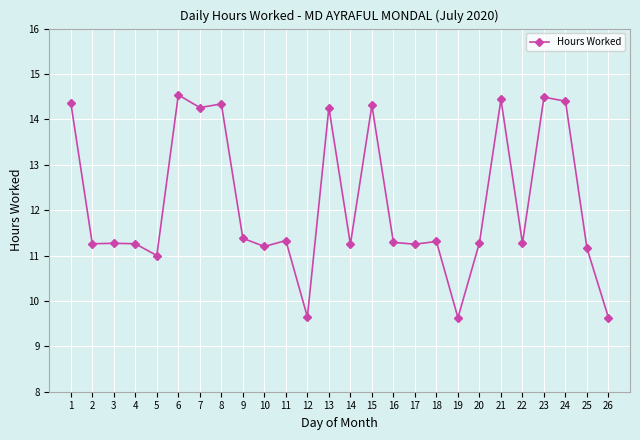

True or false: there are more than 1 points higher than both neighbors.

True